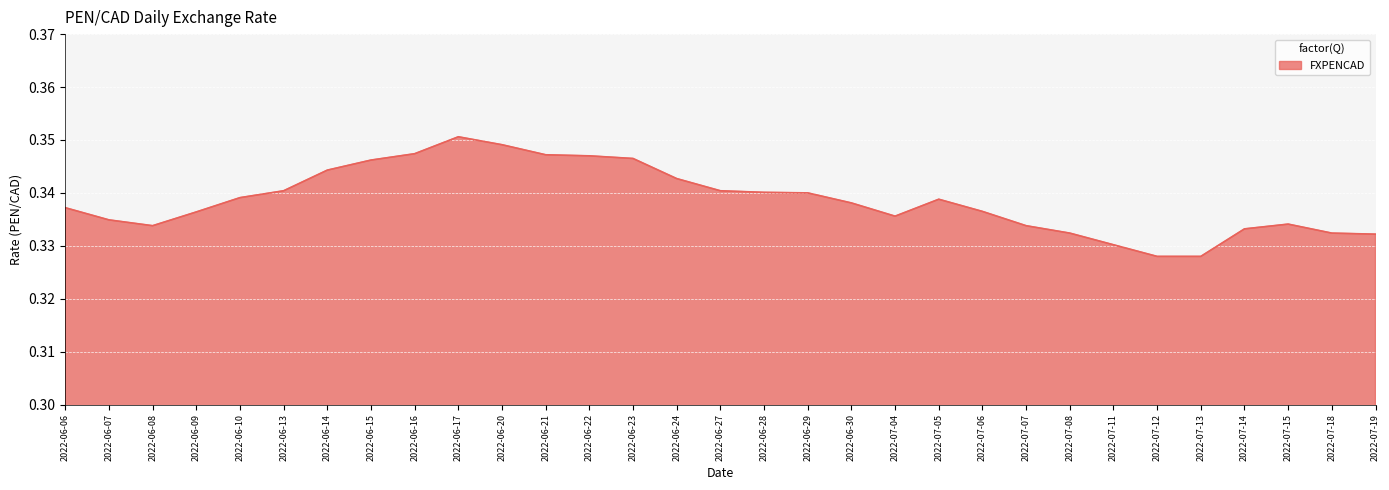

What position from the right is 2022-07-05?

11